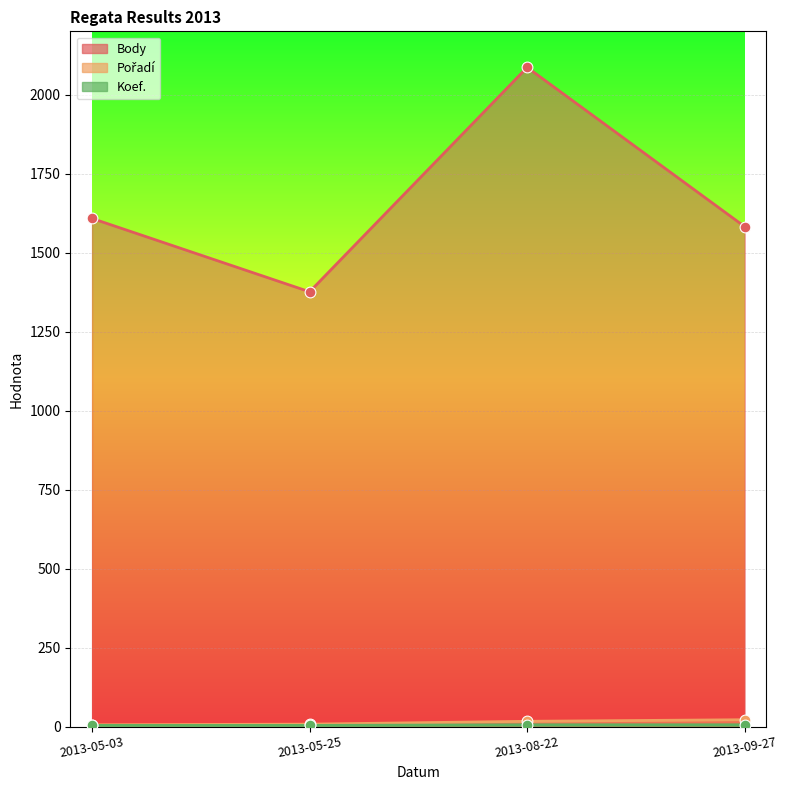

Which series has the largest Y range (max minus min)?

Body